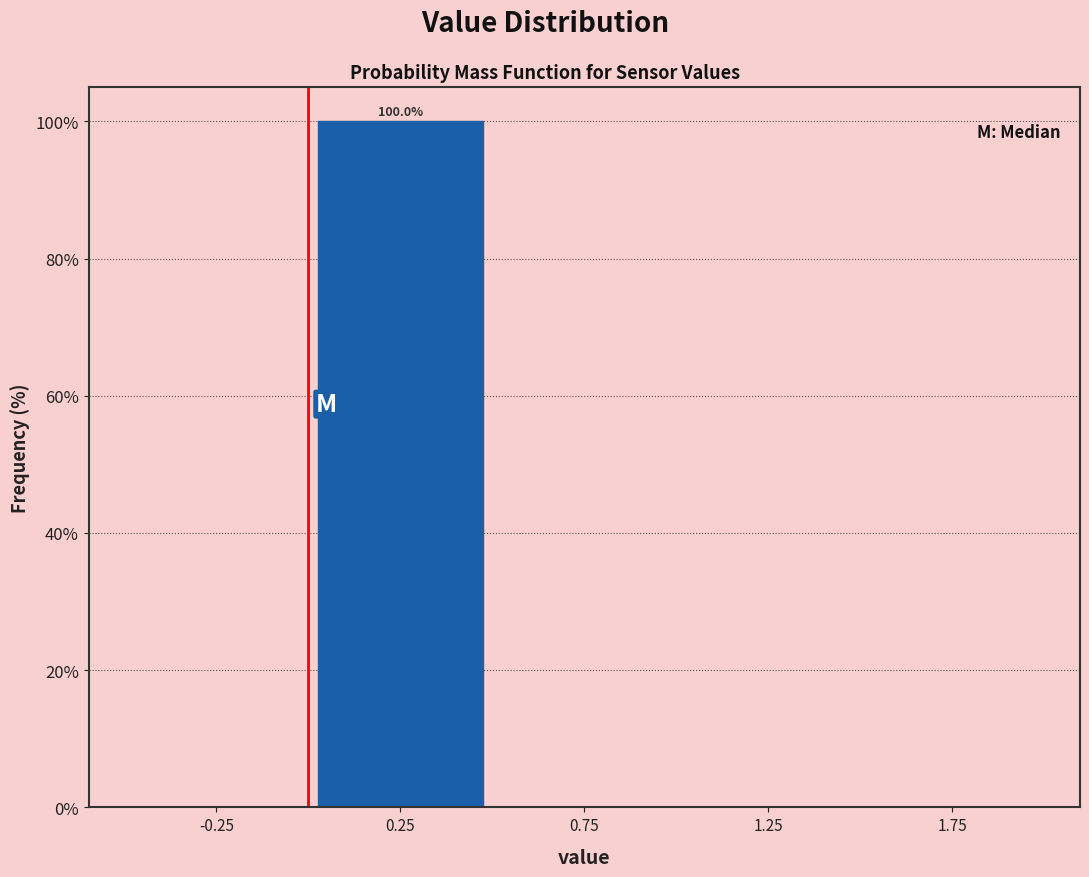

Over which range of the x-axis is the bar tallest?

0.0 to 0.5